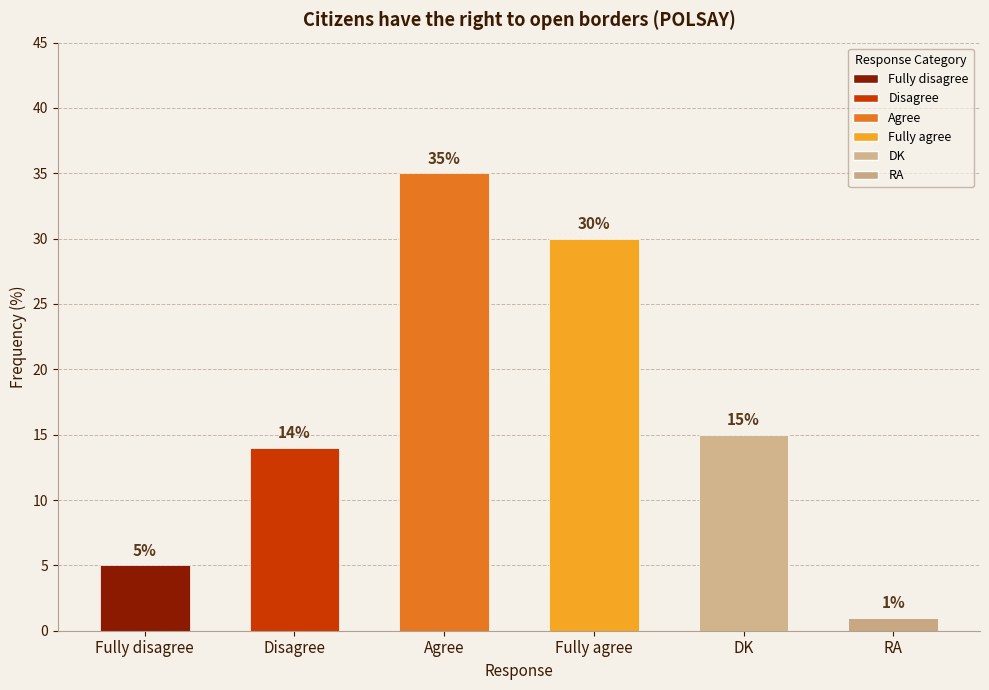

What is the change in value from Agree to Fully agree?

-5